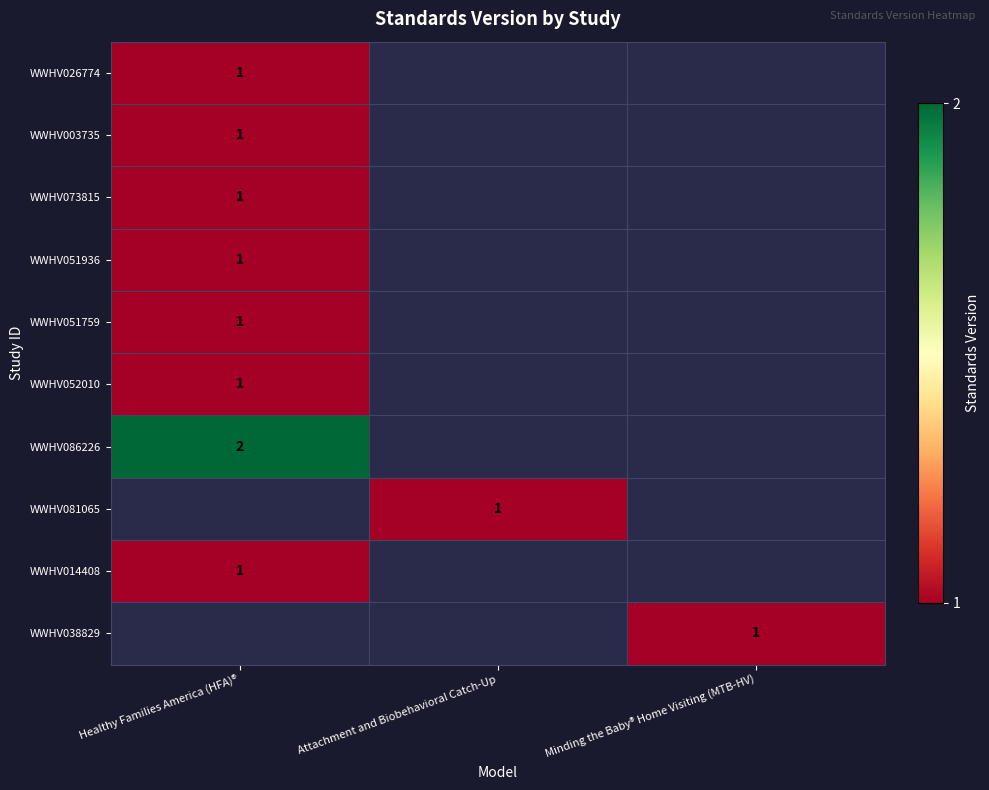

The WWHV086226 series shows 1 at Healthy Families America (HFA)®. True or false?

False